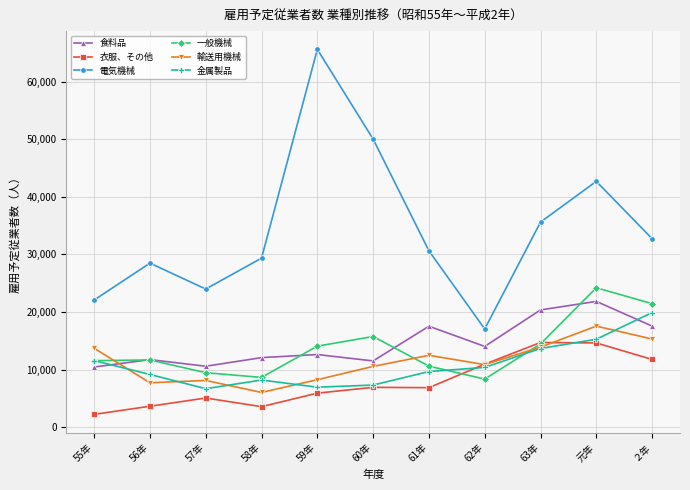

What is the sum of the 衣服、その他 values at 元年 and 63年?

29306